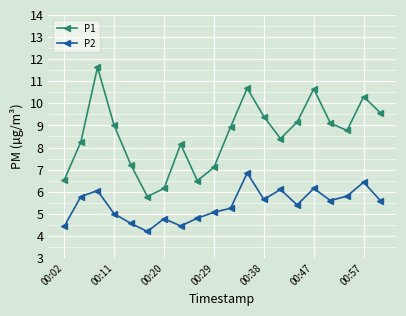

Count the number of categories in the chart.

20